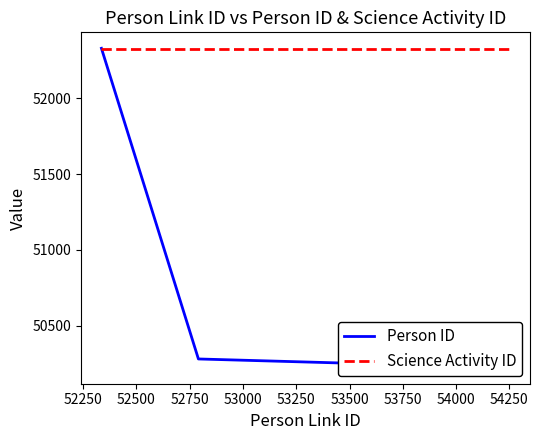

How many data points in Person ID are less than 50280?

1